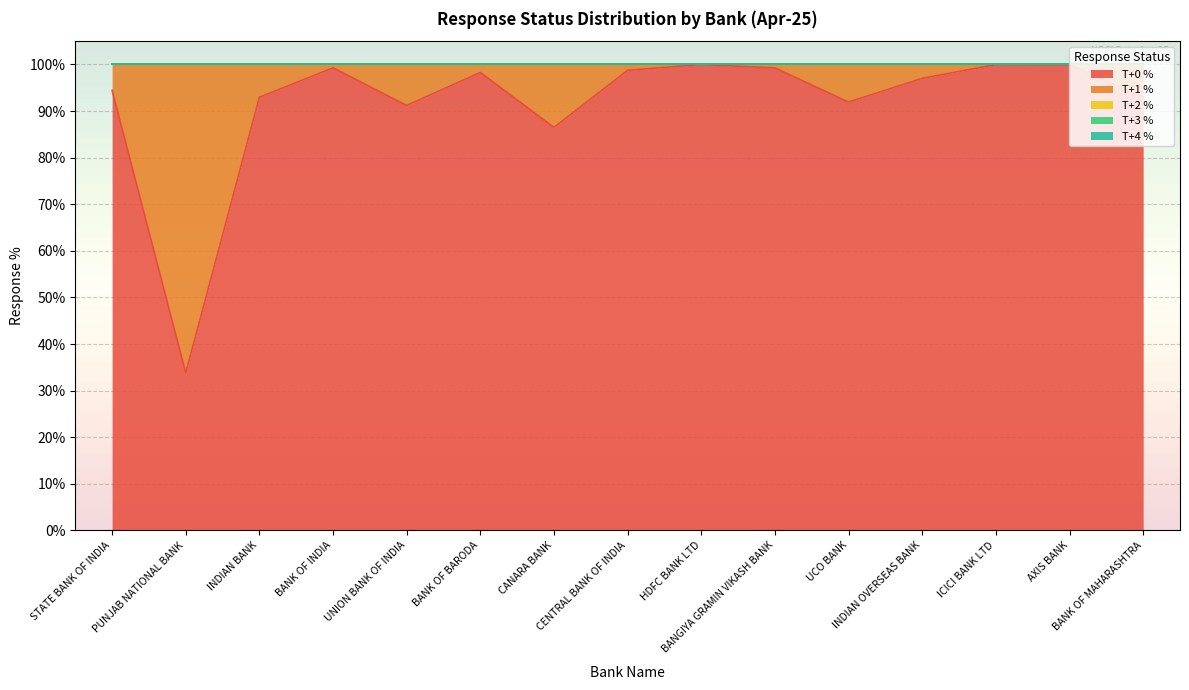

What is the difference between the second highest and minimum values in the T+0 % series?

66.2